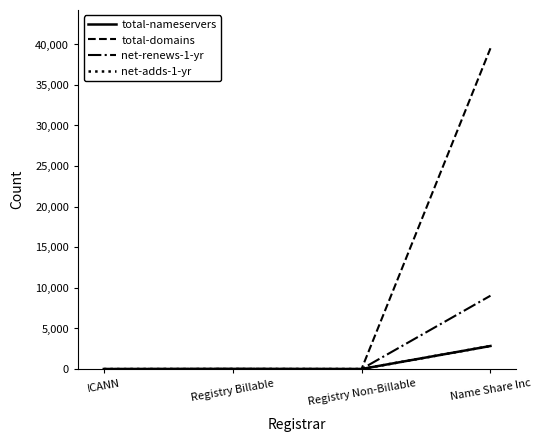

What is the greatest value displayed?

39509